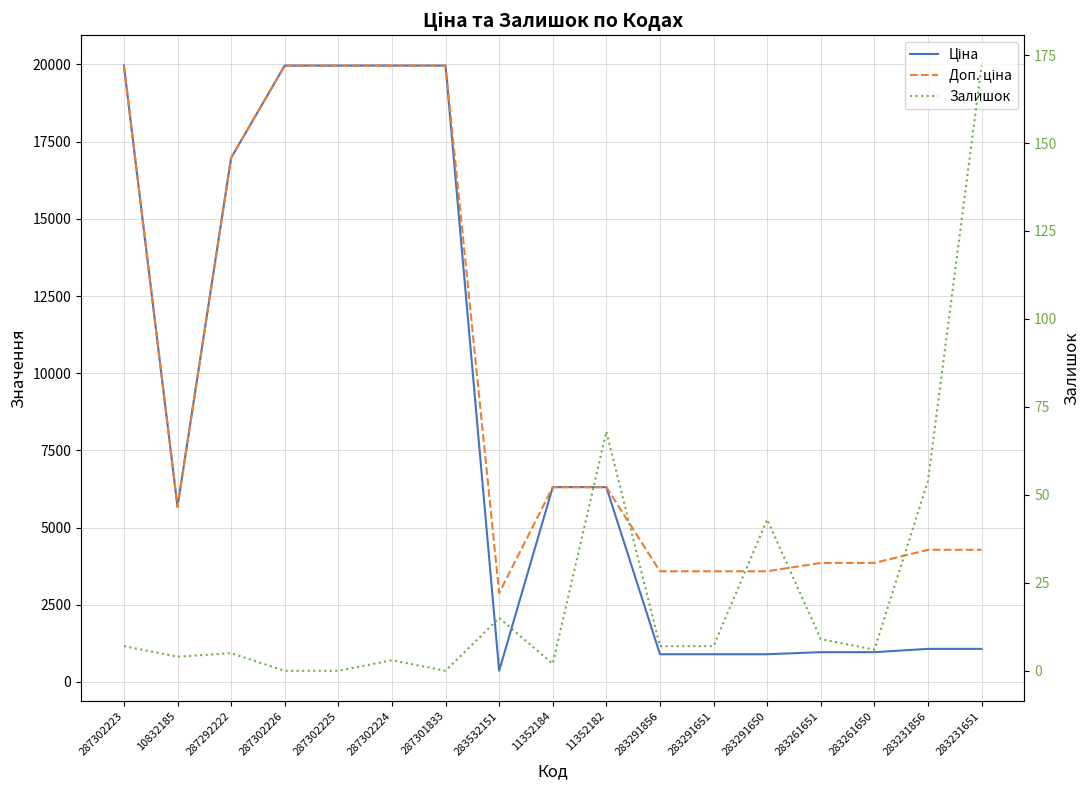

The value of Доп. ціна at 11352184 is 6308.8. True or false?

True